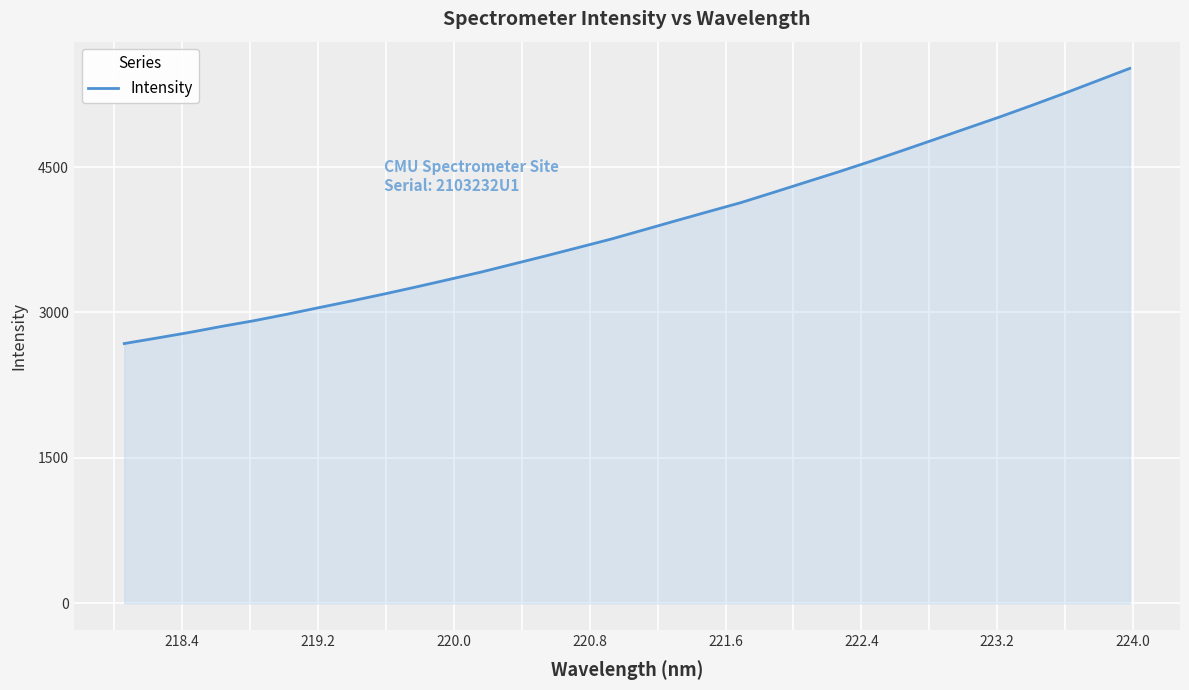

What is the minimum value shown in the chart?

2679.5